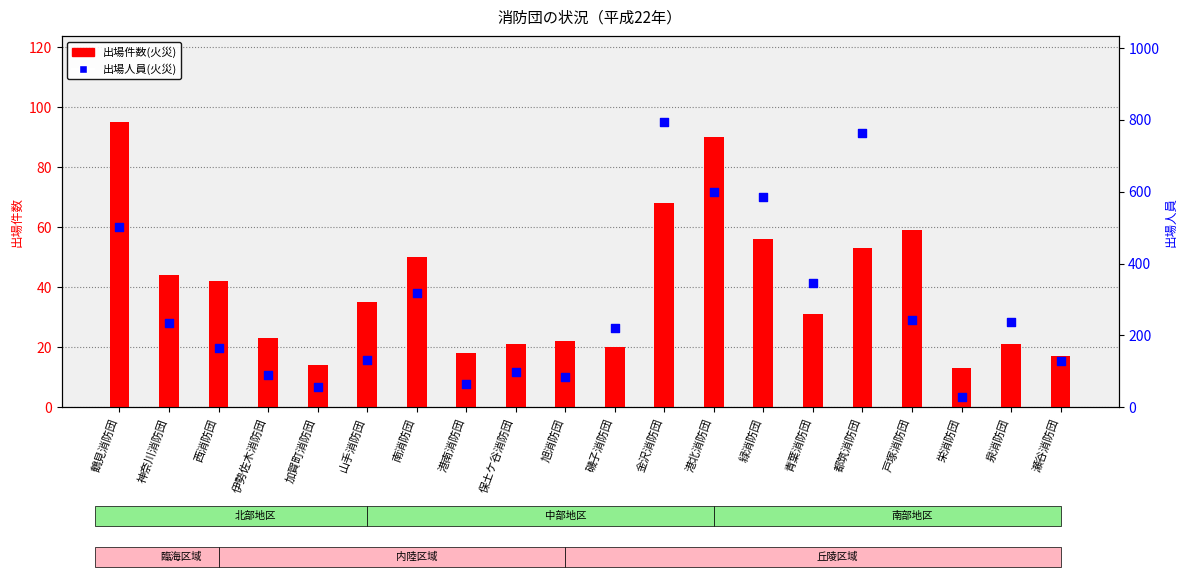

At which category is the sum across all series the highest?

金沢消防団